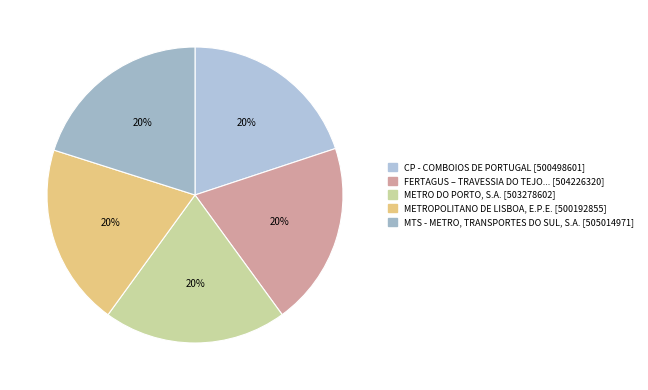

To the nearest percent, what is the average slice percentage?

20%